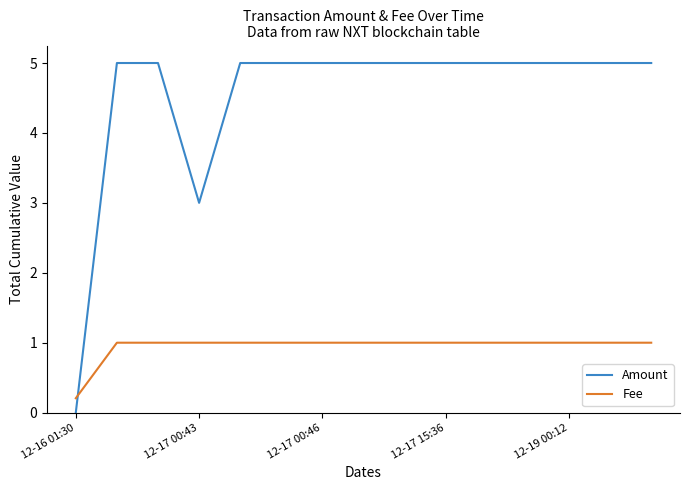

How many Amount values are between 5 and 6?

13